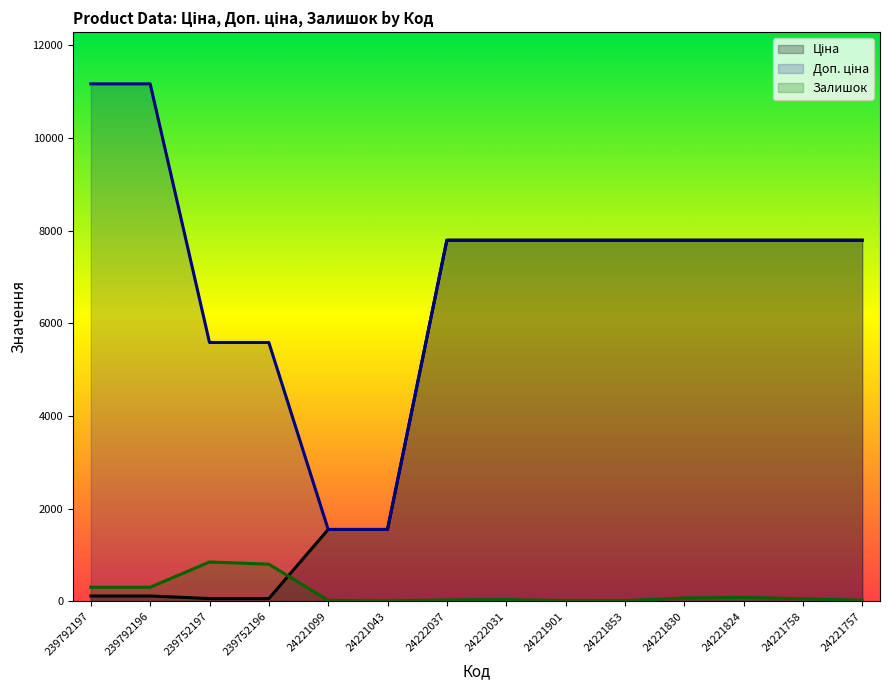

What is the difference between the second highest and second lowest values in the Залишок series?

788.0